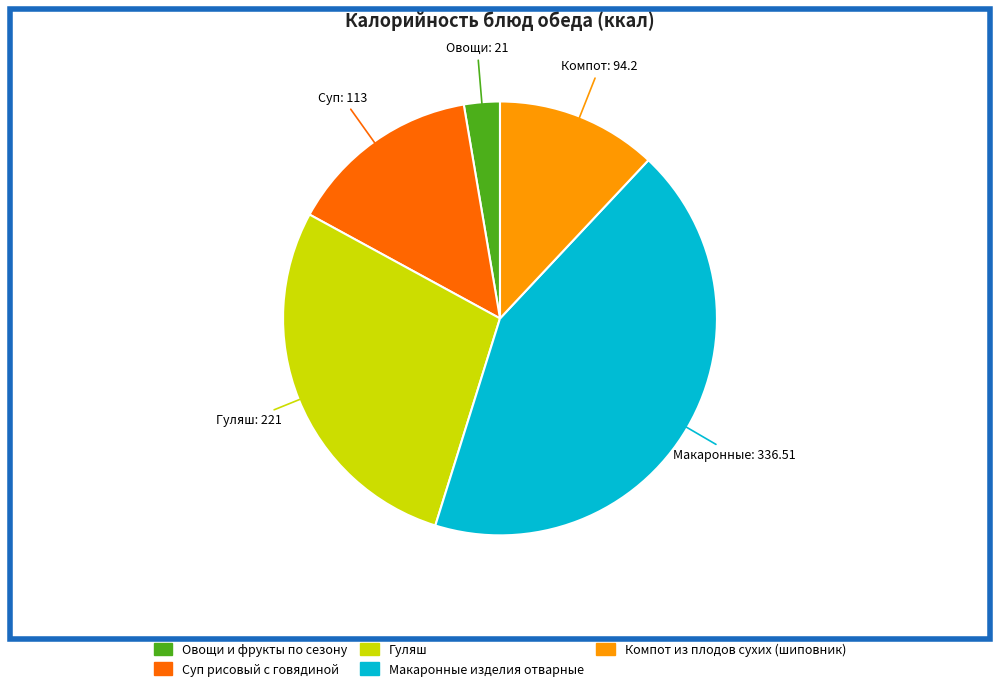

Do Компот из плодов сухих (шиповник) and Макаронные изделия отварные together represent more than half of the pie?

Yes